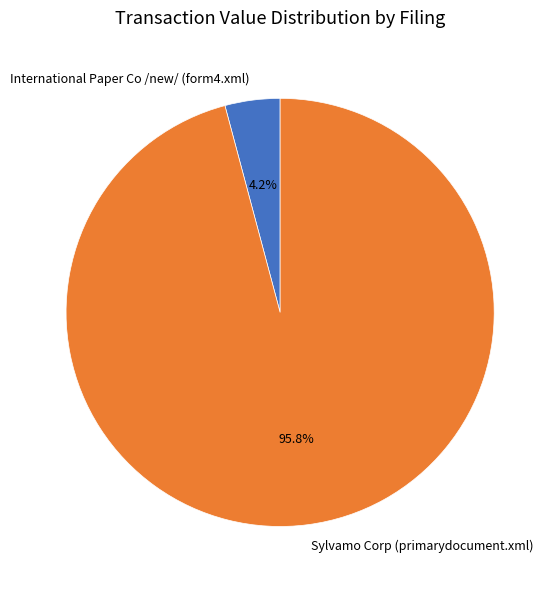

Which category has the smallest portion of the pie?

International Paper Co /new/ (form4.xml)